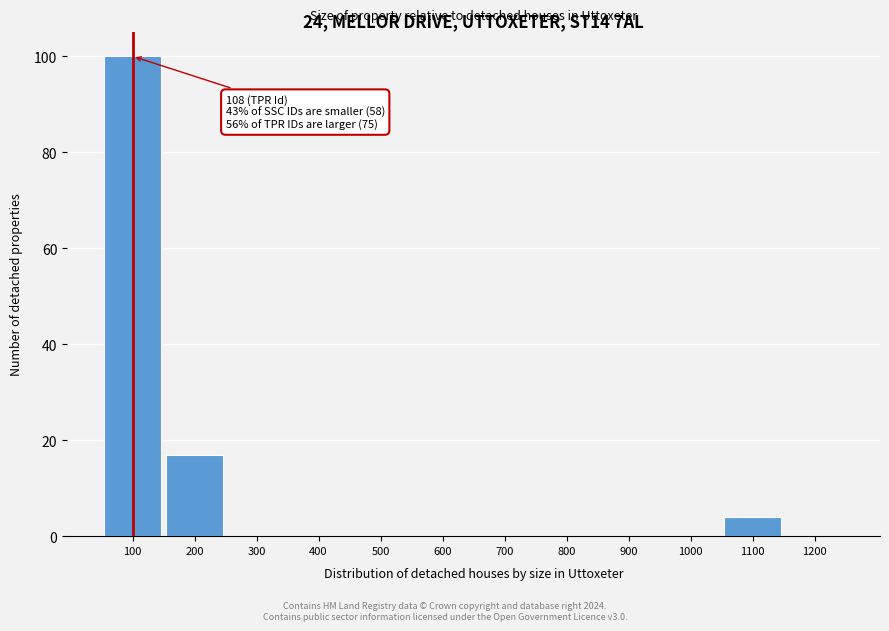

Reading left to right, what are all the values shown in this chart?

100=100	200=17	300=0	400=0	500=0	600=0	700=0	800=0	900=0	1000=0	1100=4	1200=0